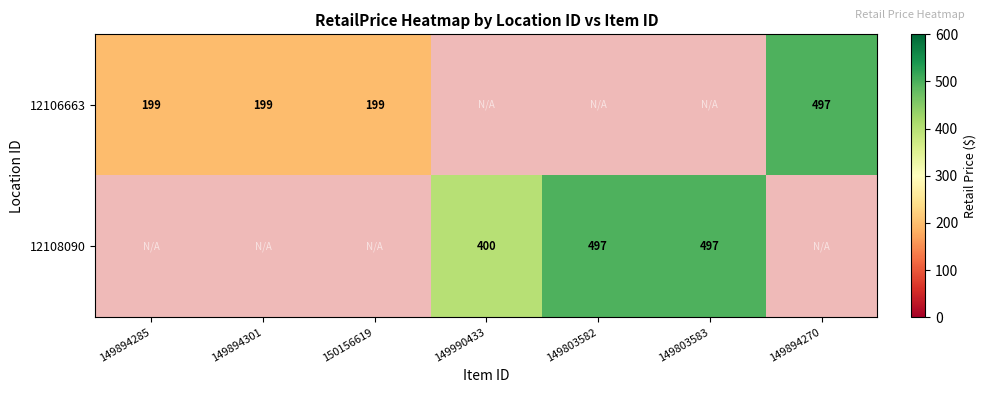

What is the maximum value shown in the chart?

497.0